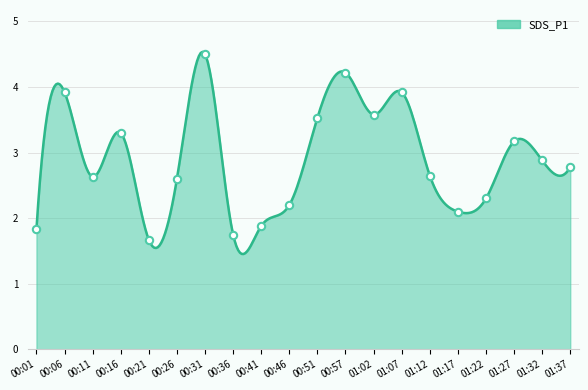

Which has a higher value, 00:21 or 00:57?

00:57